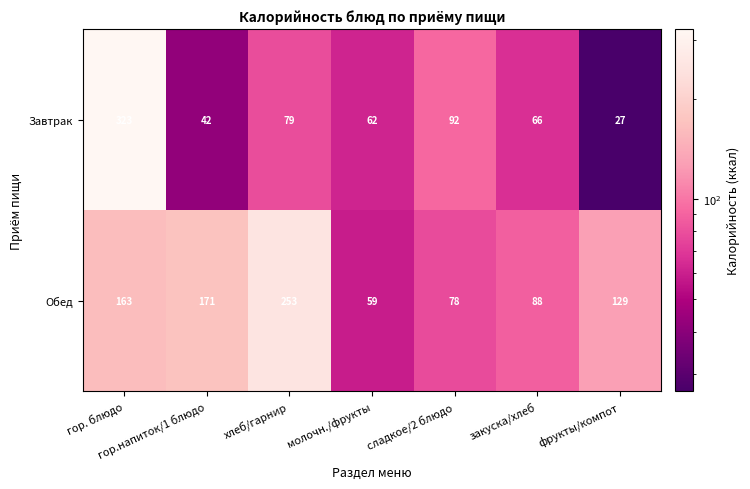

List the series in order of their overall mean, lowest first.

Завтрак, Обед